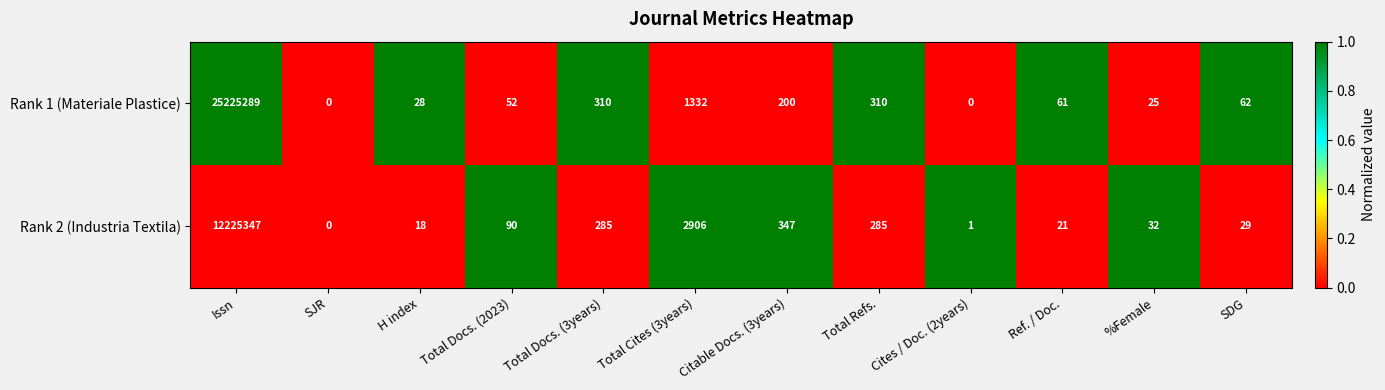

Where is Rank 2 (Industria Textila) nearest to the value 6112673?

Total Cites (3years)